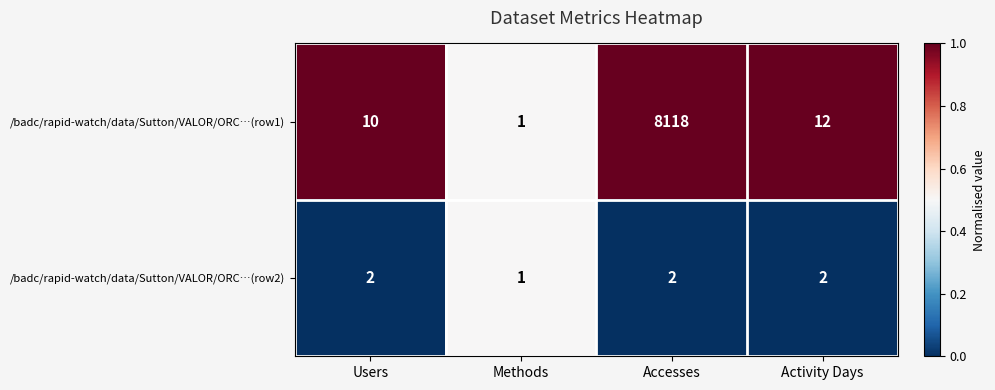

Rank the series by their average value, from lowest to highest.

/badc/rapid-watch/data/Sutton/VALOR/ORC…(row2), /badc/rapid-watch/data/Sutton/VALOR/ORC…(row1)